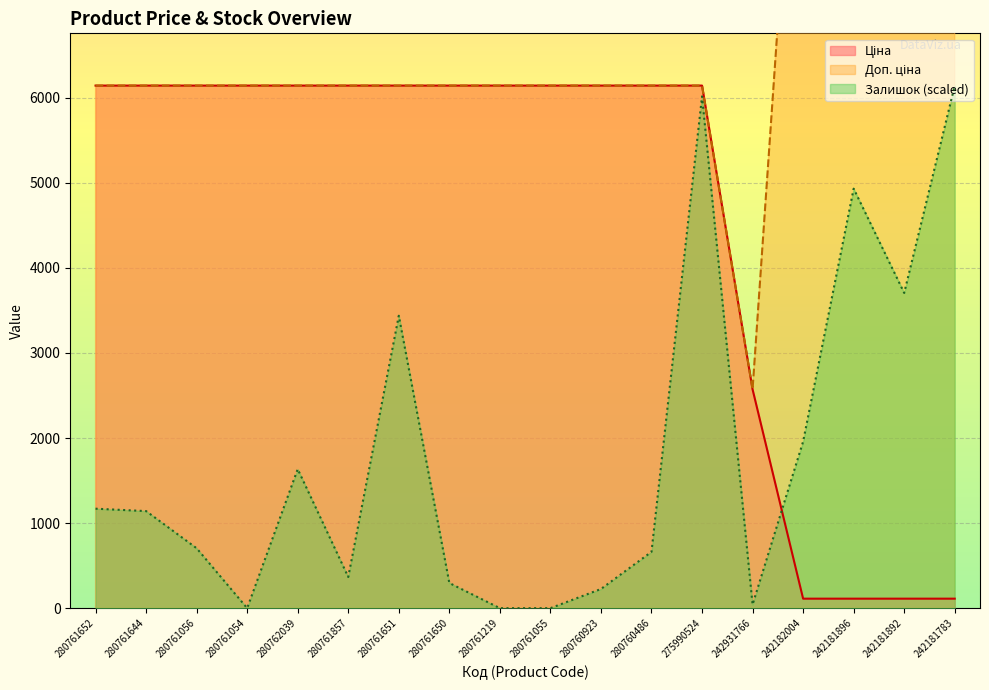

List the series in order of their overall mean, highest first.

Доп. ціна, Ціна, Залишок